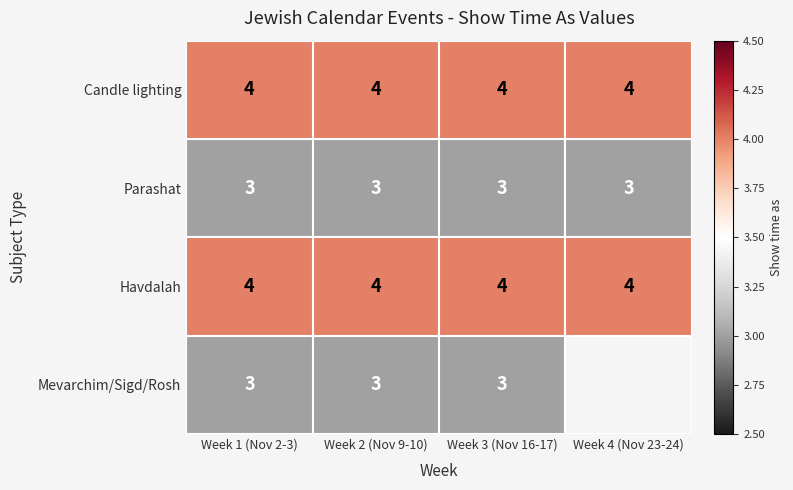

Which series has the widest spread of values?

Candle lighting